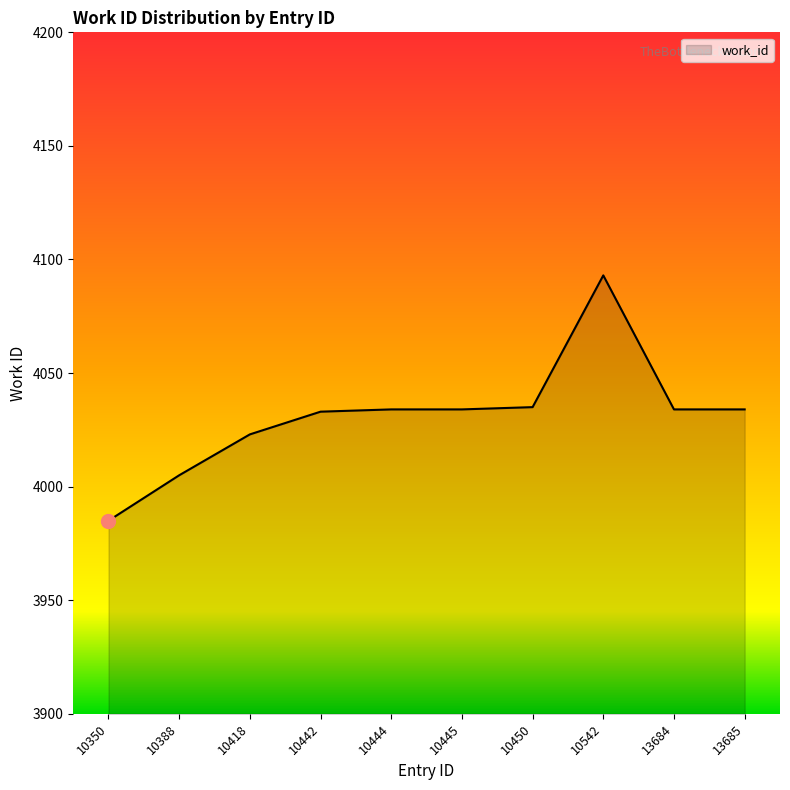

What is the difference between the maximum and minimum values?

108